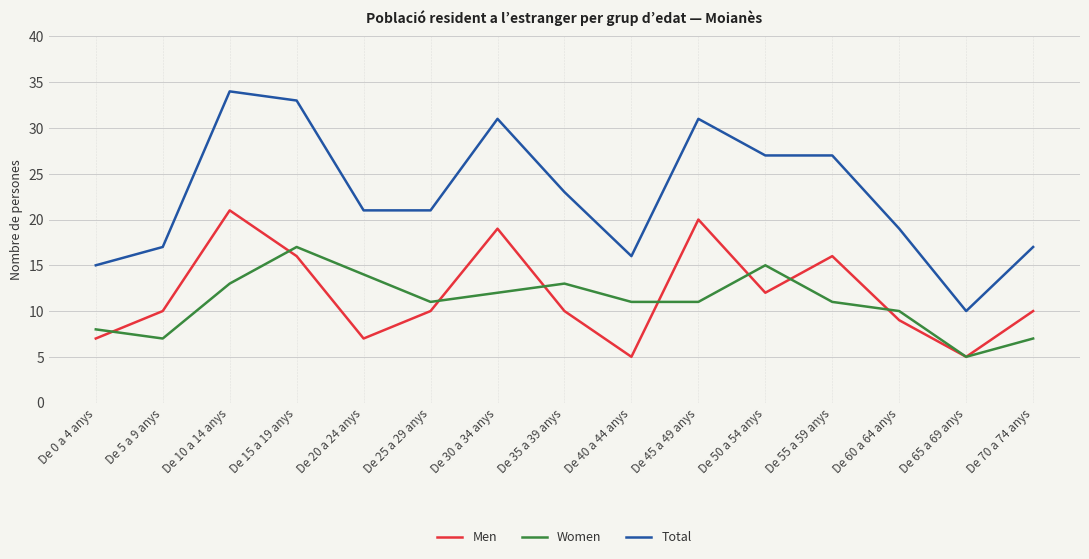

What is the difference between the maximum and minimum values in the Men series?

16